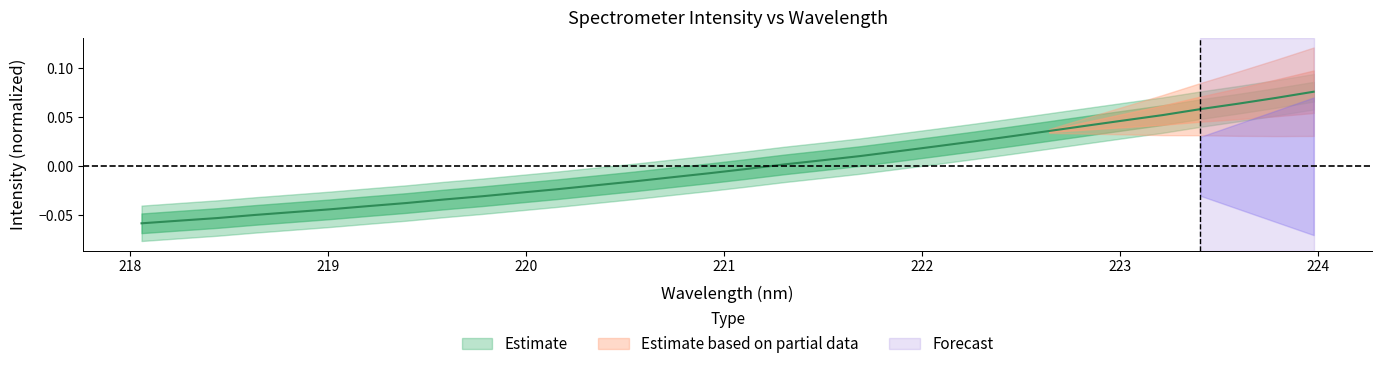

How many values exceed 0?

15